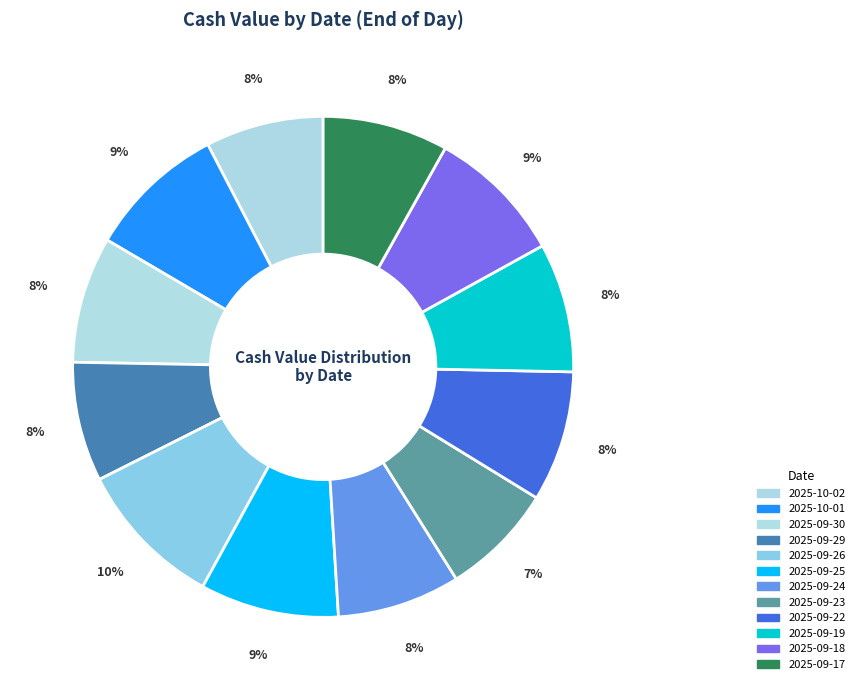

Is there any slice that represents more than half of the pie?

No